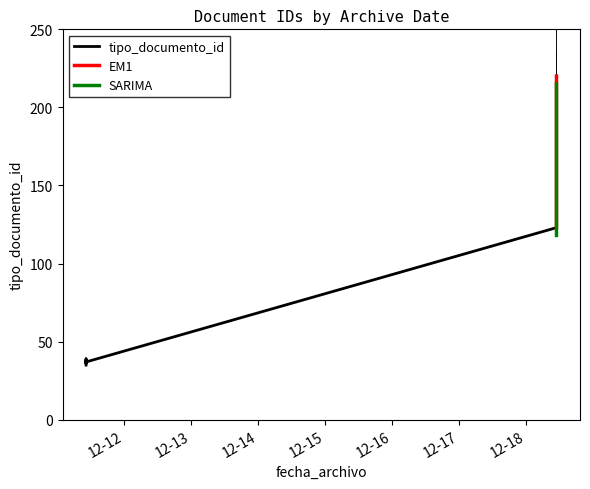

At which label is the value closest to 127?

2017-12-18 10:47:03